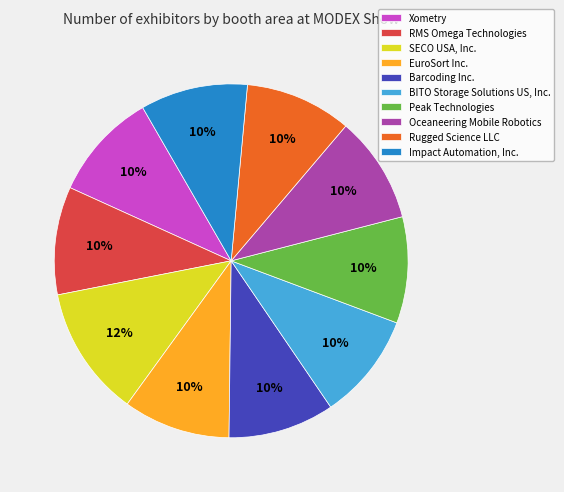

Is there any slice that represents more than half of the pie?

No